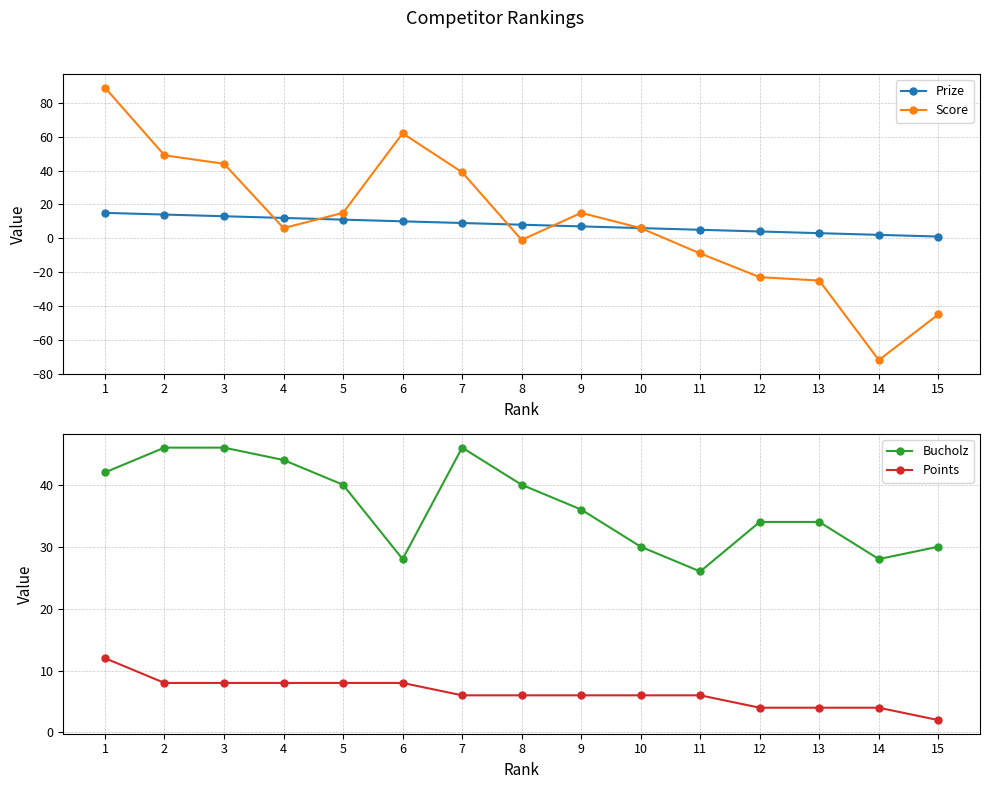

Rank the series by their maximum value, from lowest to highest.

Points, Prize, Bucholz, Score